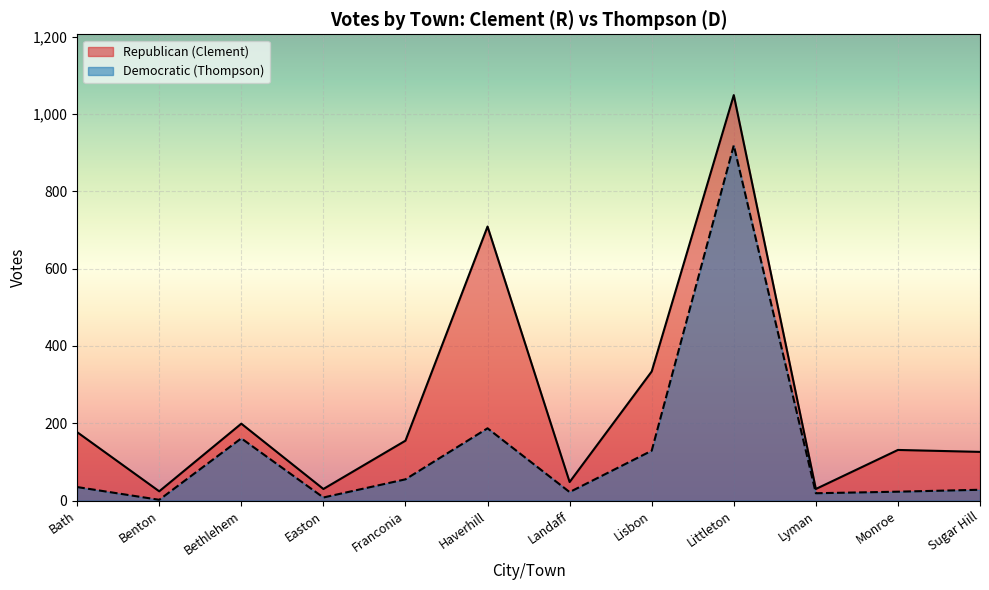

Reading right to left, transcribe all the data shown in this chart.

Republican (Clement): 126	131	30	1049	334	48	709	155	30	199	24	177
Democratic (Thompson): 28	23	19	919	129	22	187	55	8	161	2	35